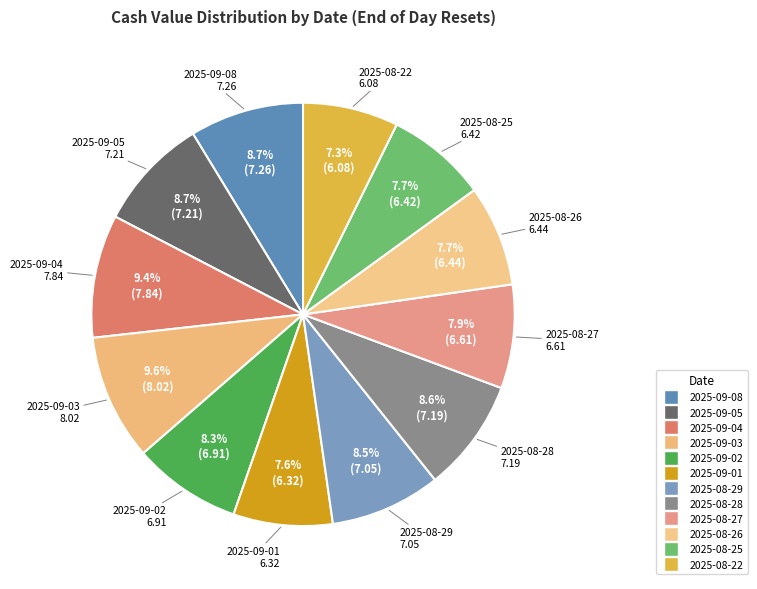

True or false: 2025-08-29 accounts for 17% of the total.

False